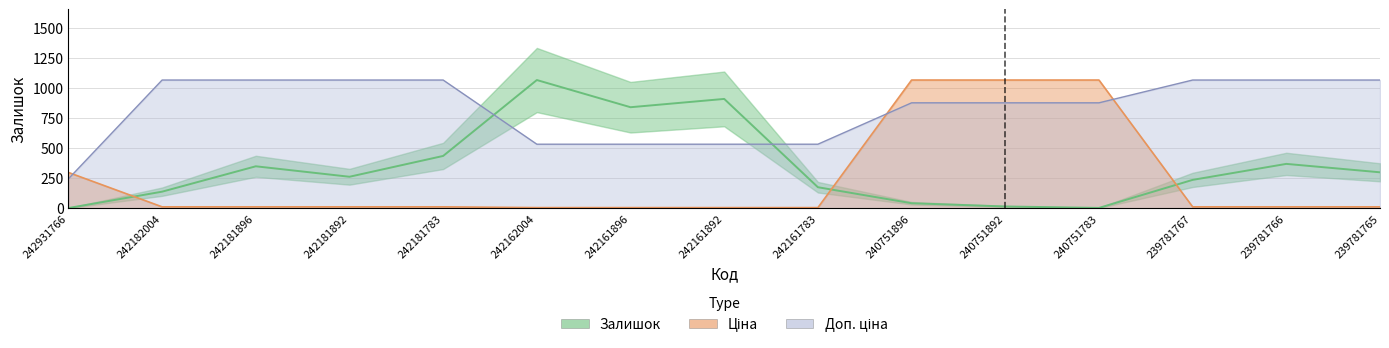

What is the difference between the highest and lowest values at 242931766?

295.8